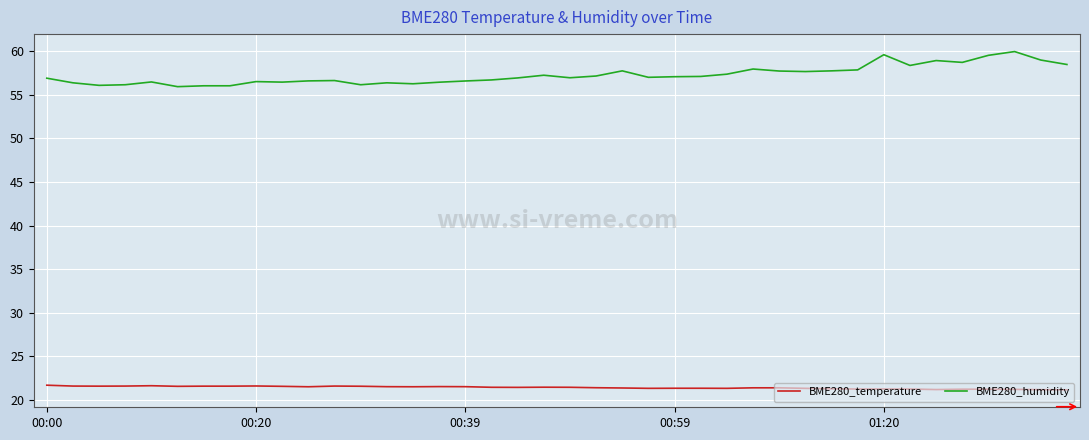

True or false: BME280_temperature and BME280_humidity intersect in this chart.

False